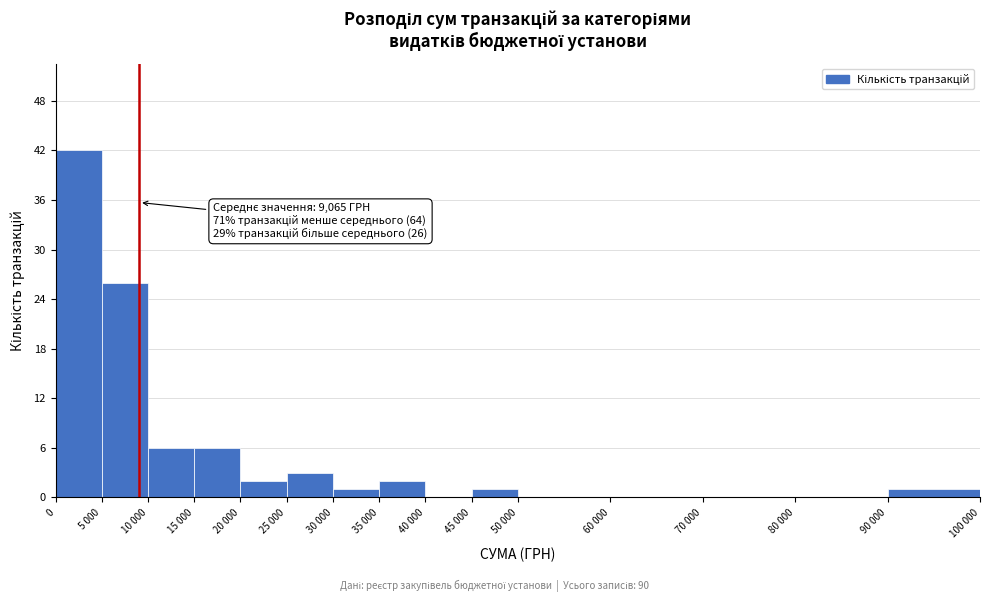

Reading left to right, what are all the values shown in this chart?

0=42	5 000=26	10 000=6	15 000=6	20 000=2	25 000=3	30 000=1	35 000=2	40 000=0	45 000=1	50 000=0	60 000=0	70 000=0	80 000=0	90 000=1